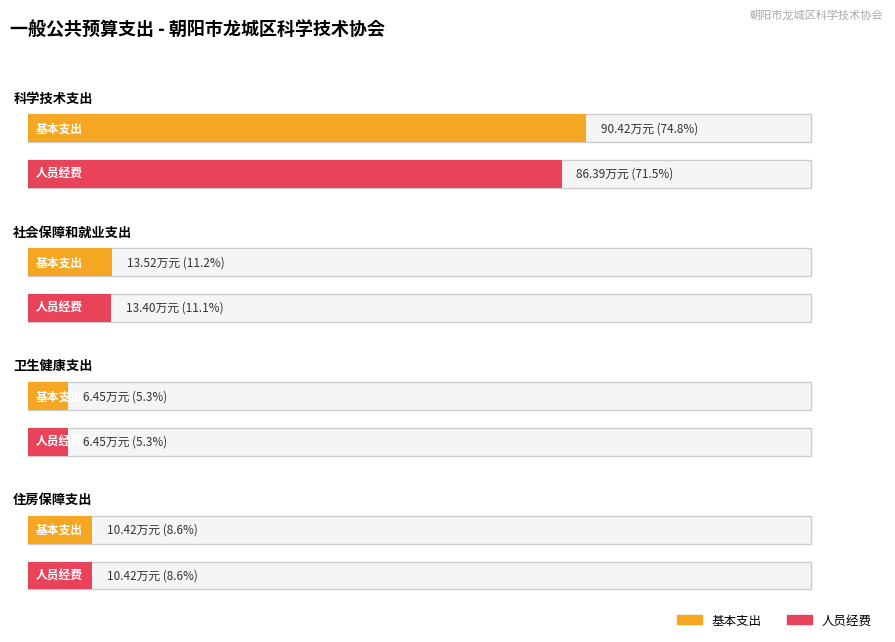

What is the sum of the 基本支出 values at 社会保障和就业支出 and 科学技术支出?

103.9